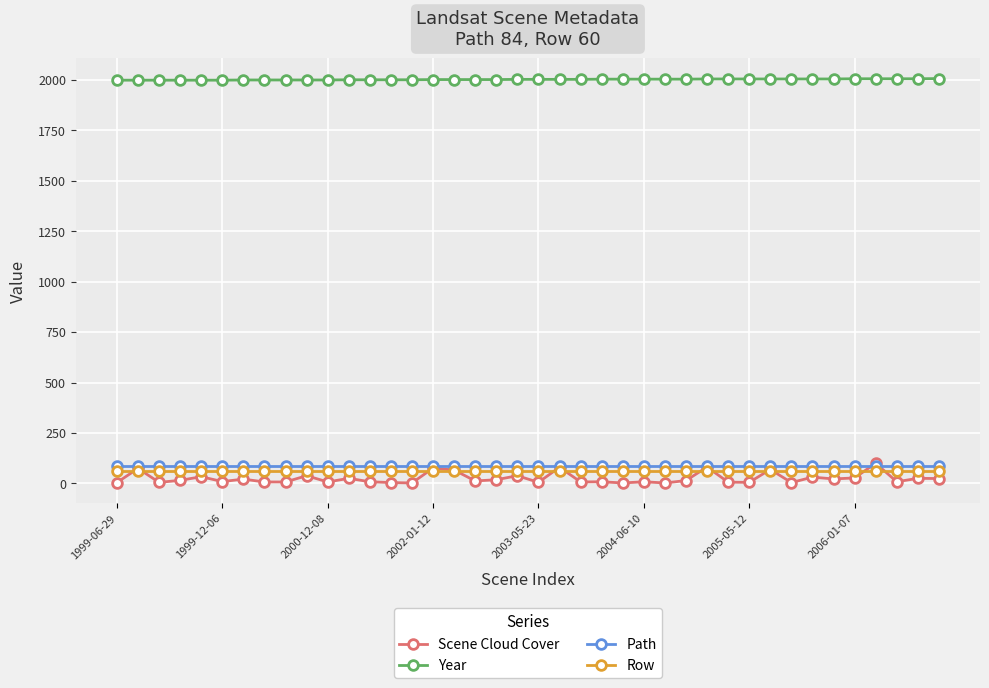

What is the minimum value for Path?

84